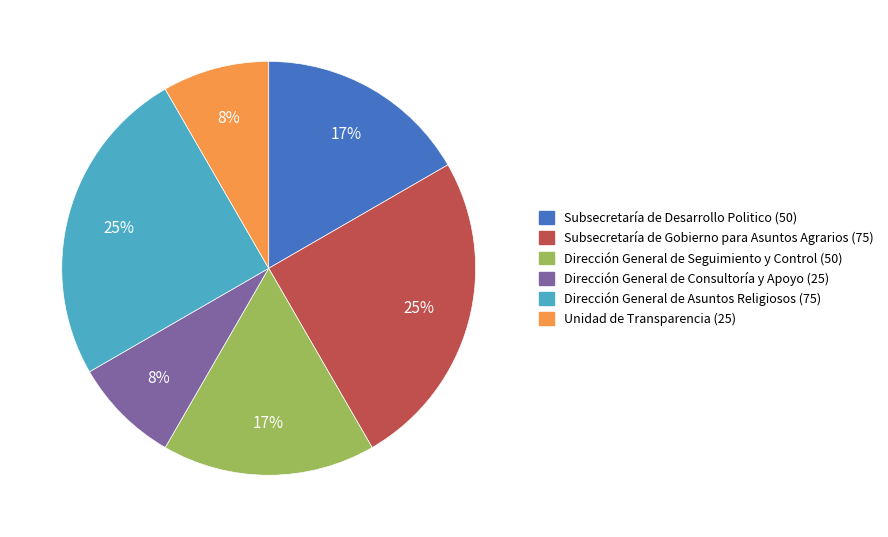

How many slices are in this pie chart?

6